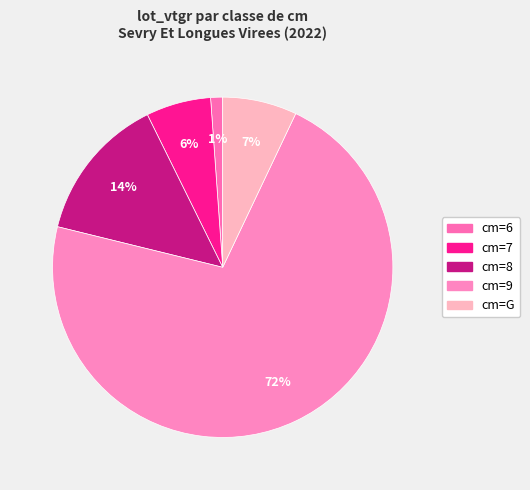

To the nearest percent, what is the combined percentage of cm=6 and cm=9?

73%